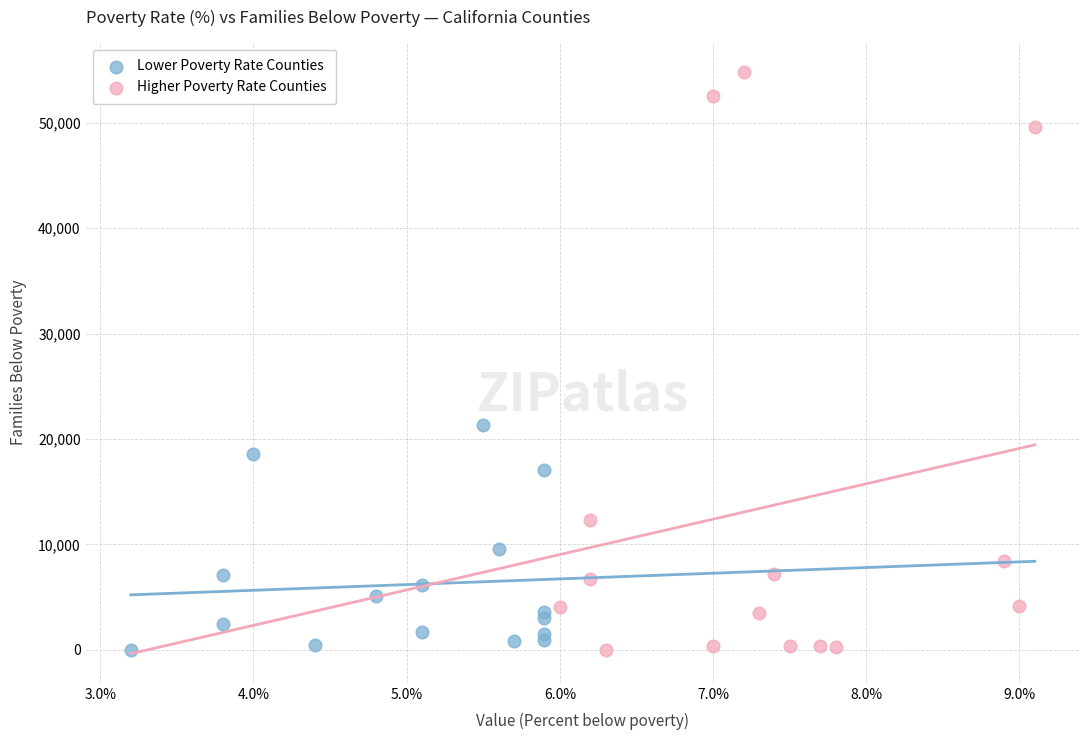

Which series has the largest Y range (max minus min)?

Higher Poverty Rate Counties